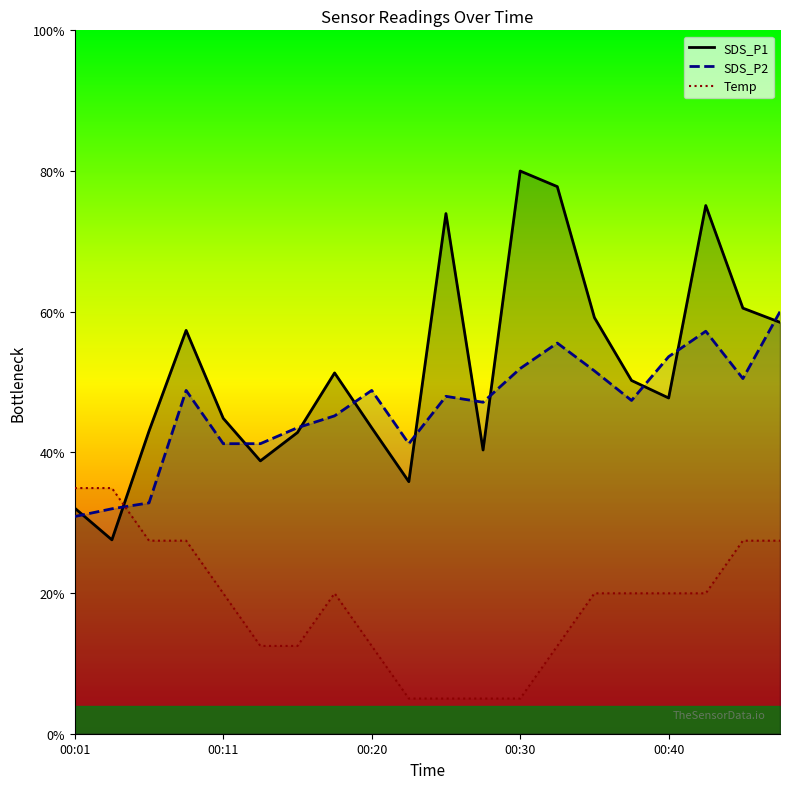

What is the spread (max minus min) of values at 10?

68.9